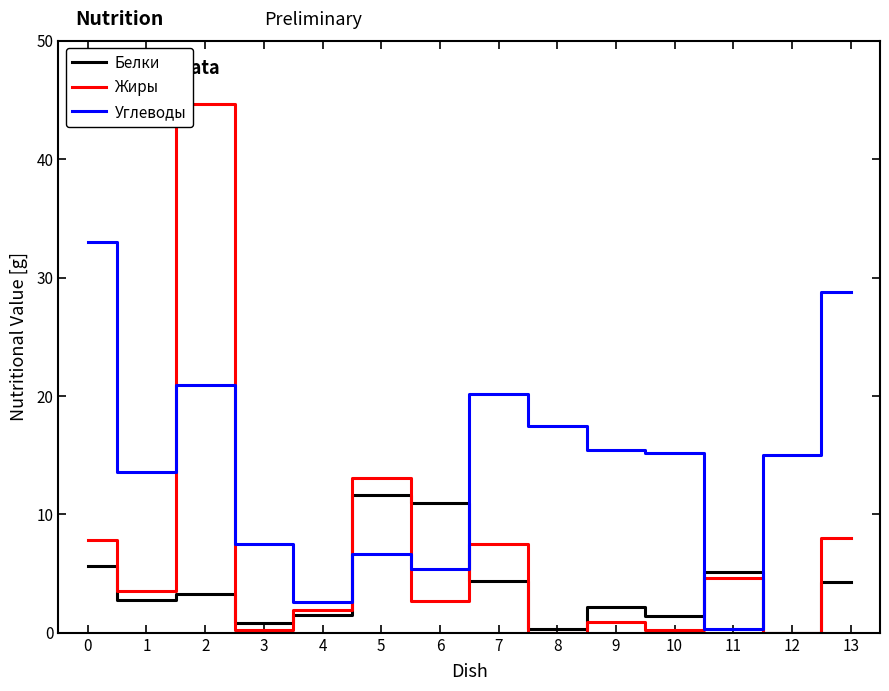

How many values in the Жиры series exceed 3?

7